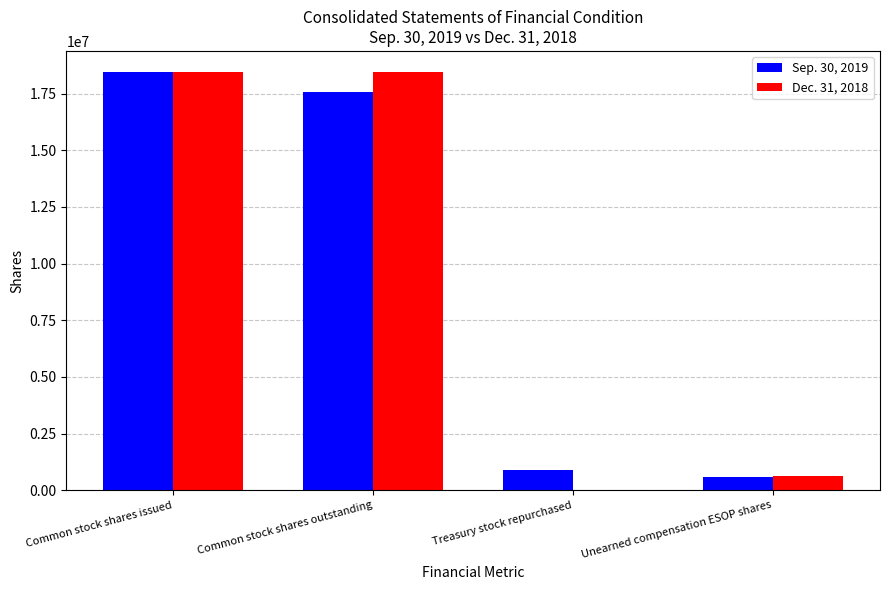

How many series are shown in this chart?

2